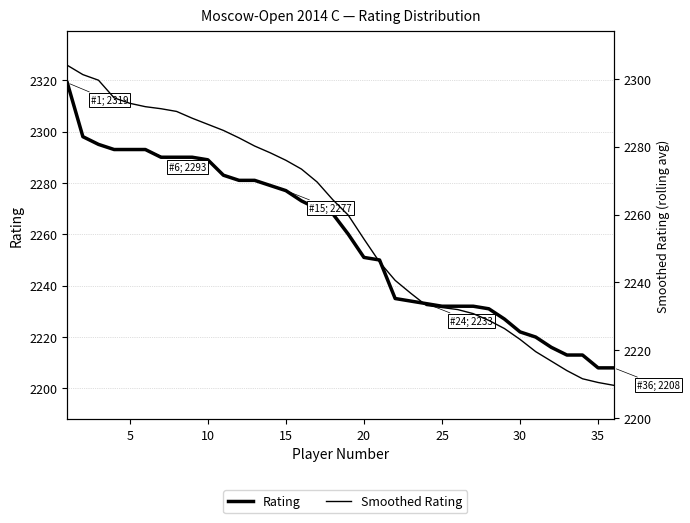

True or false: Rating and Smoothed Rating cross at least once.

True